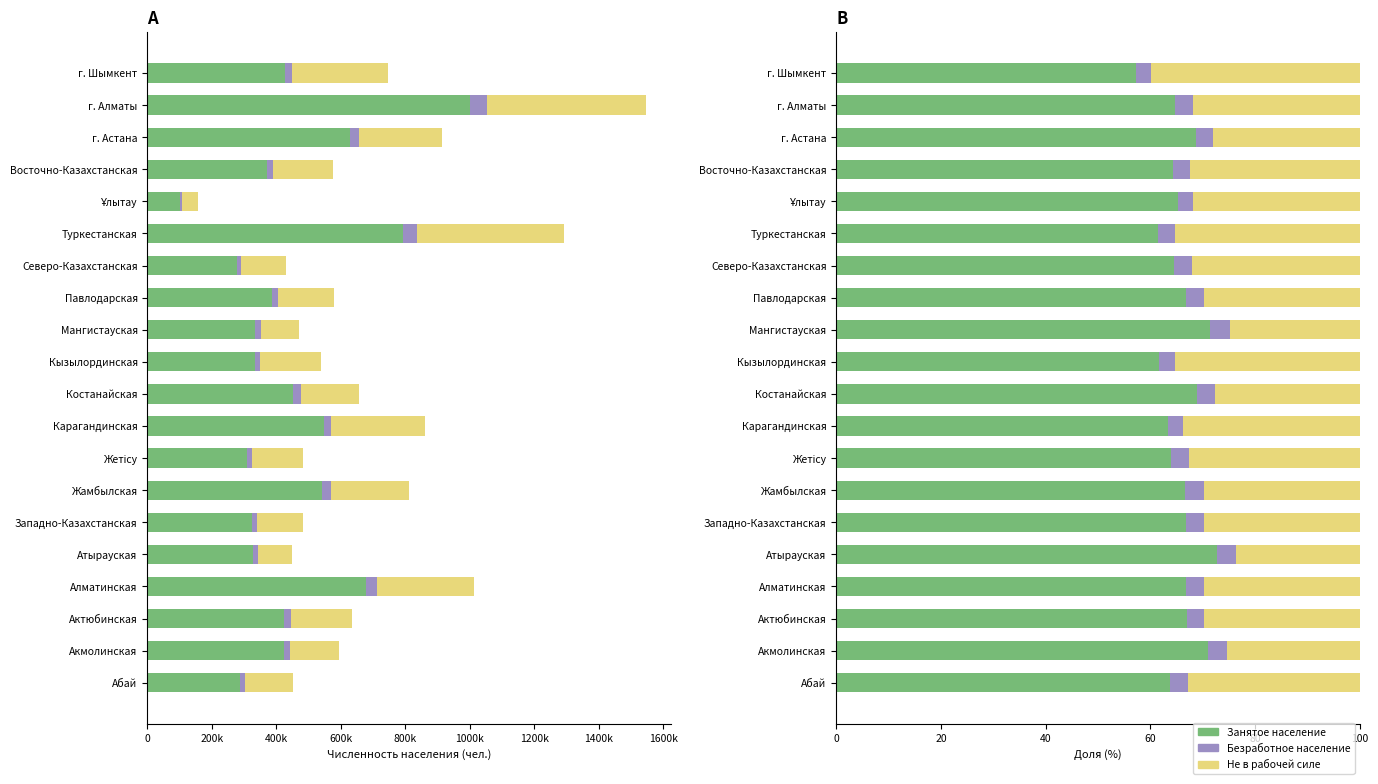

Which series changed the most between Абай and Карагандинская?

Не в рабочей силе